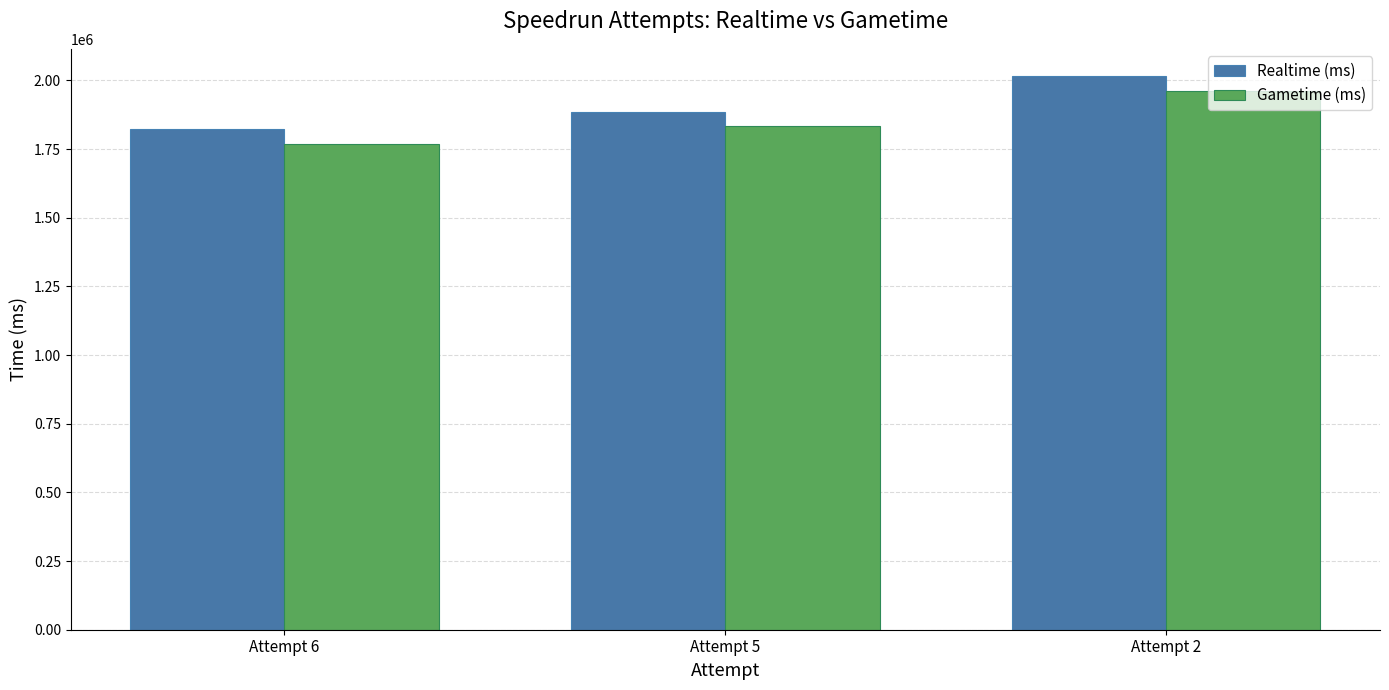

Is the value of Realtime (ms) at Attempt 6 greater than the value of Gametime (ms) at Attempt 6?

Yes